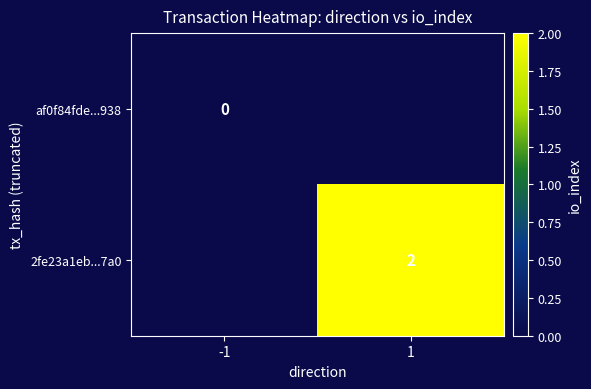

Is it true that 2fe23a1eb...7a0 equals 2 at 1?

True